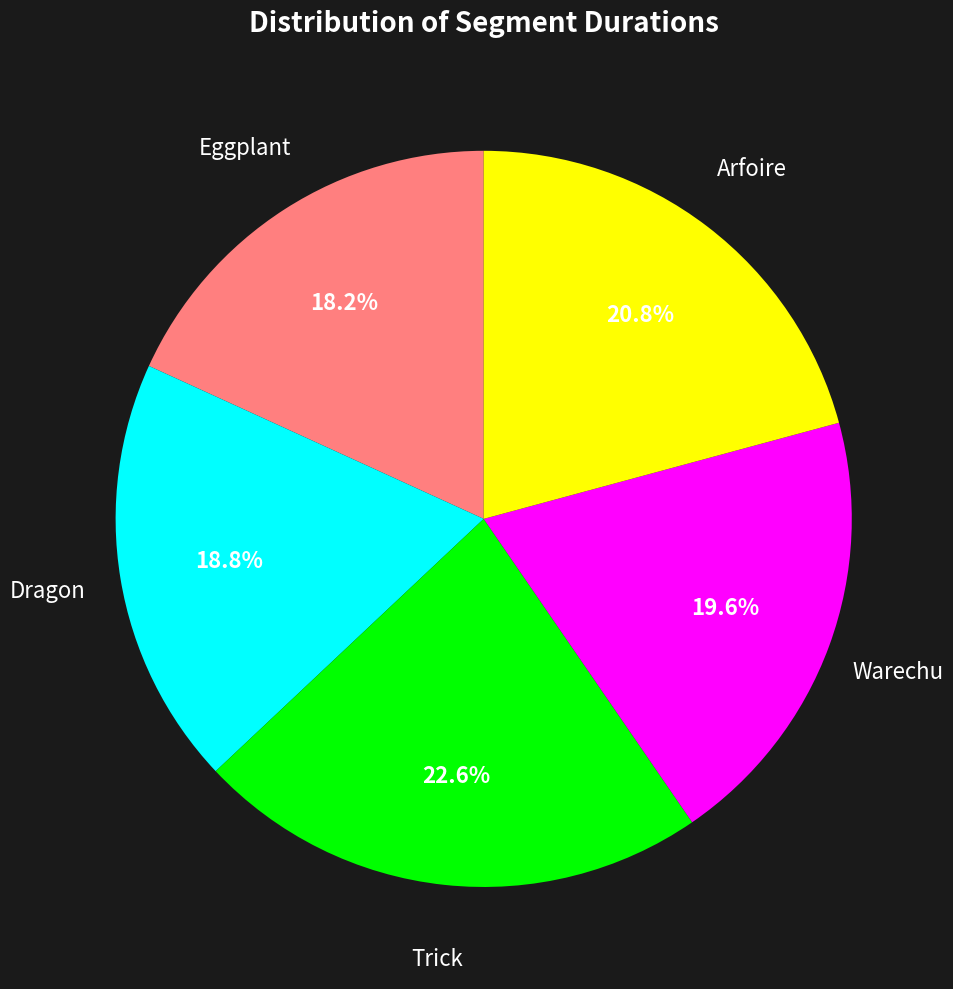

Is there any slice that represents more than half of the pie?

No